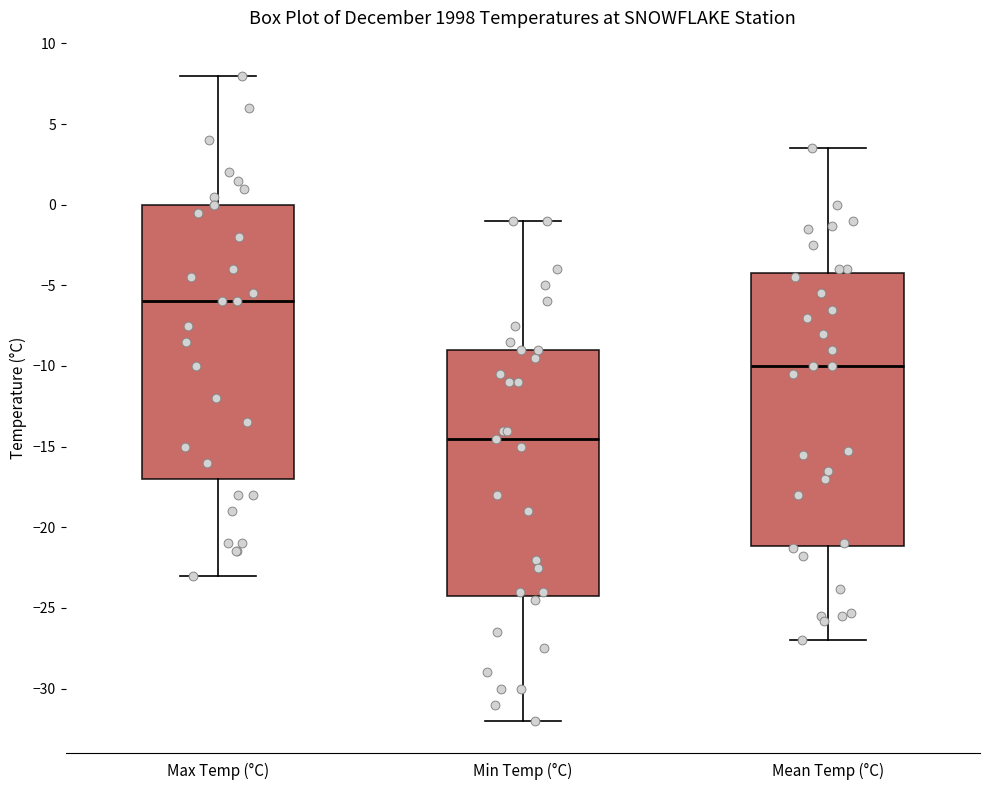

Which box has the highest median line?

Max Temp (°C)